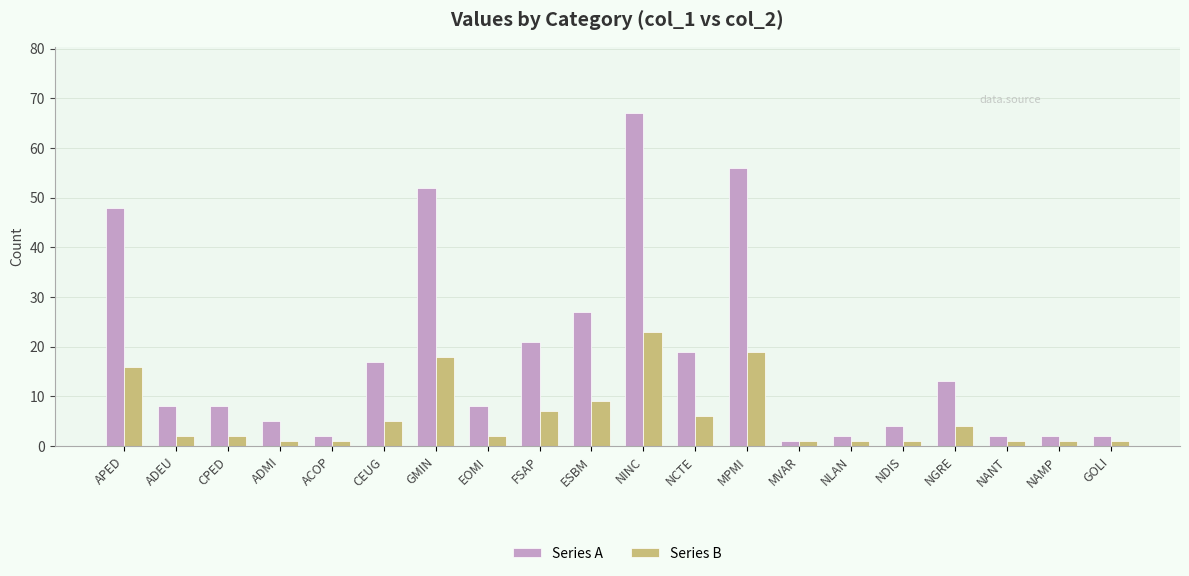

List the series in order of their peak value, highest first.

Series A, Series B